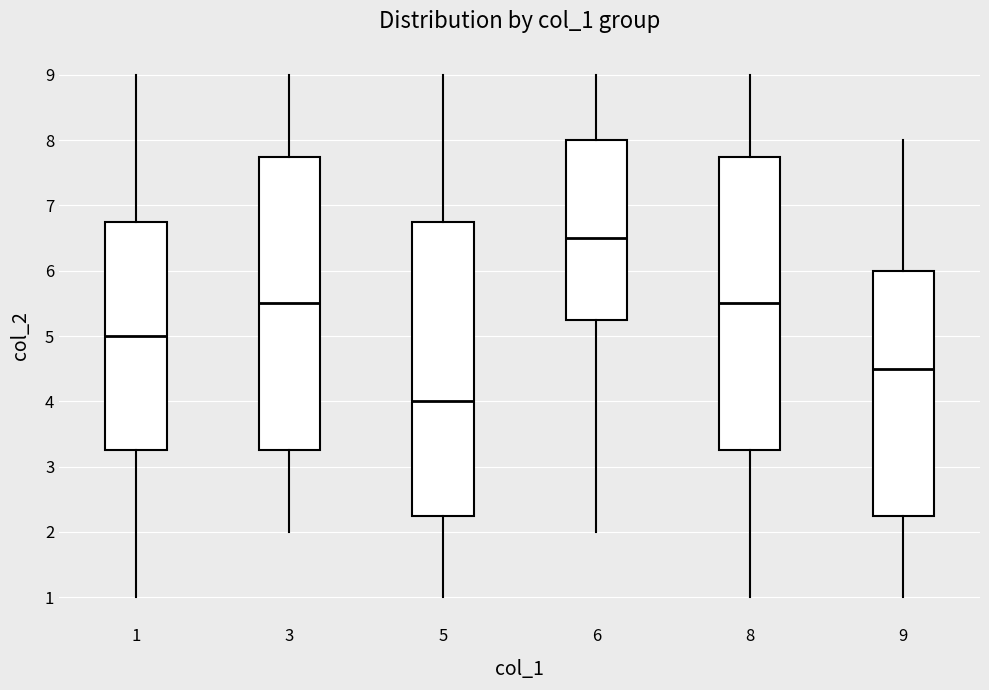

Where does the upper whisker of the box at x = 1 end on the y-axis? The values are not printed on the chart, so give them approximately, as read against the axis.

9.0